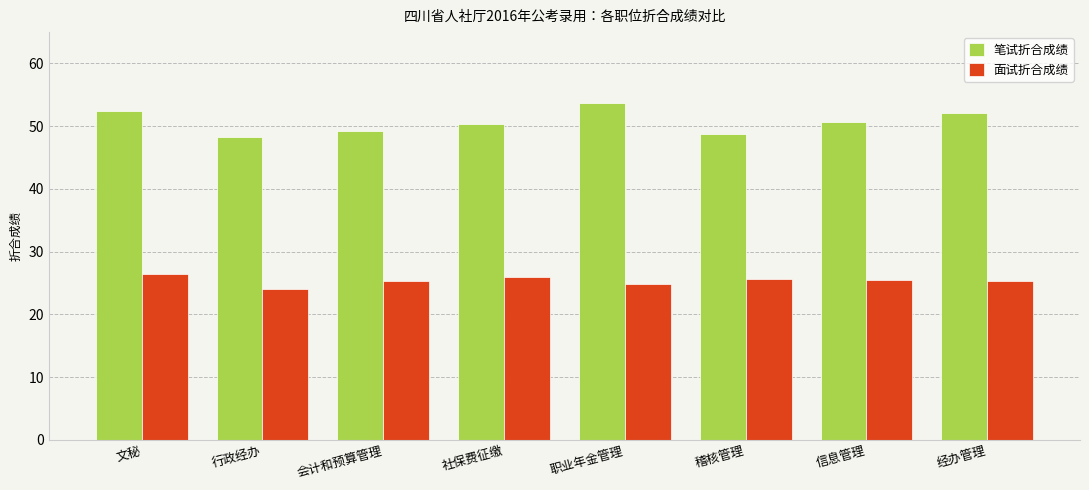

At 经办管理, list the series in order from largest to smallest.

笔试折合成绩, 面试折合成绩